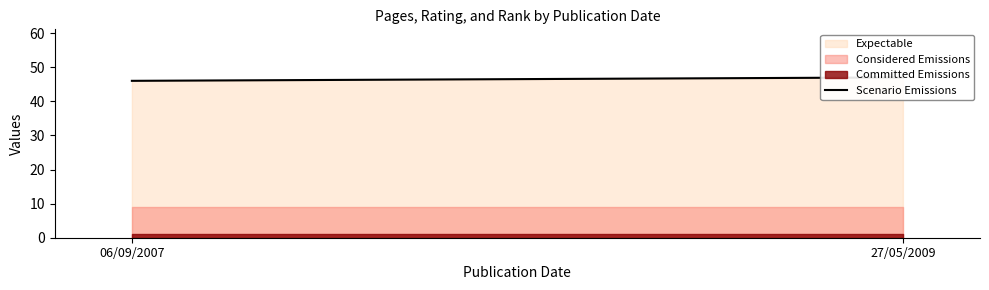

List the labels in order of value, smallest first.

06/09/2007, 27/05/2009